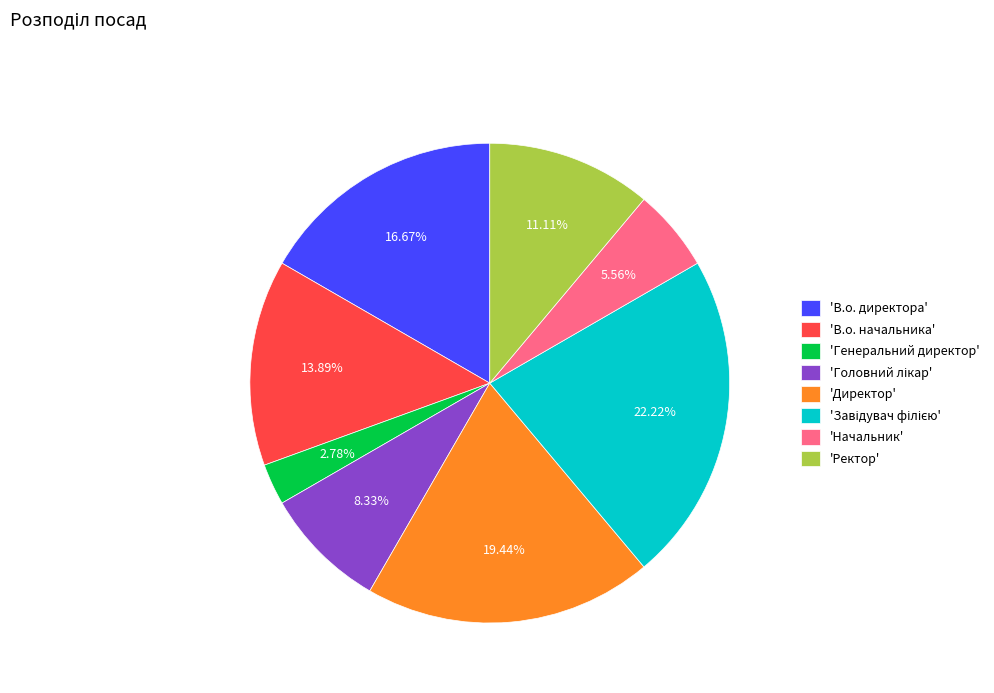

Between 'В.о. директора' and 'В.о. начальника', which is larger?

'В.о. директора'